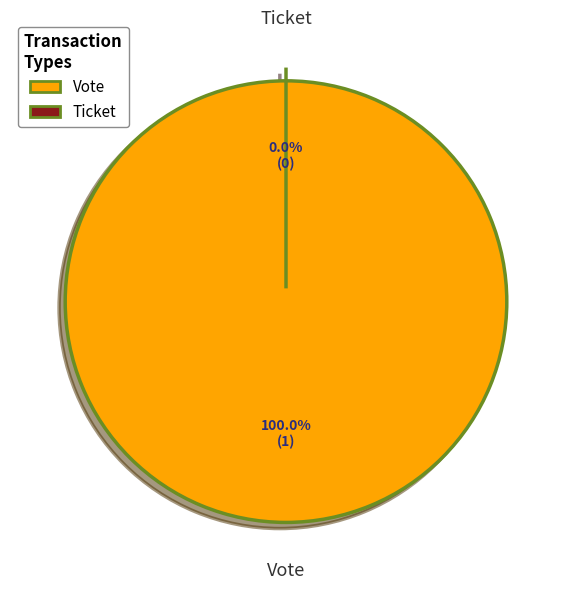

How many segments does this pie chart have?

2